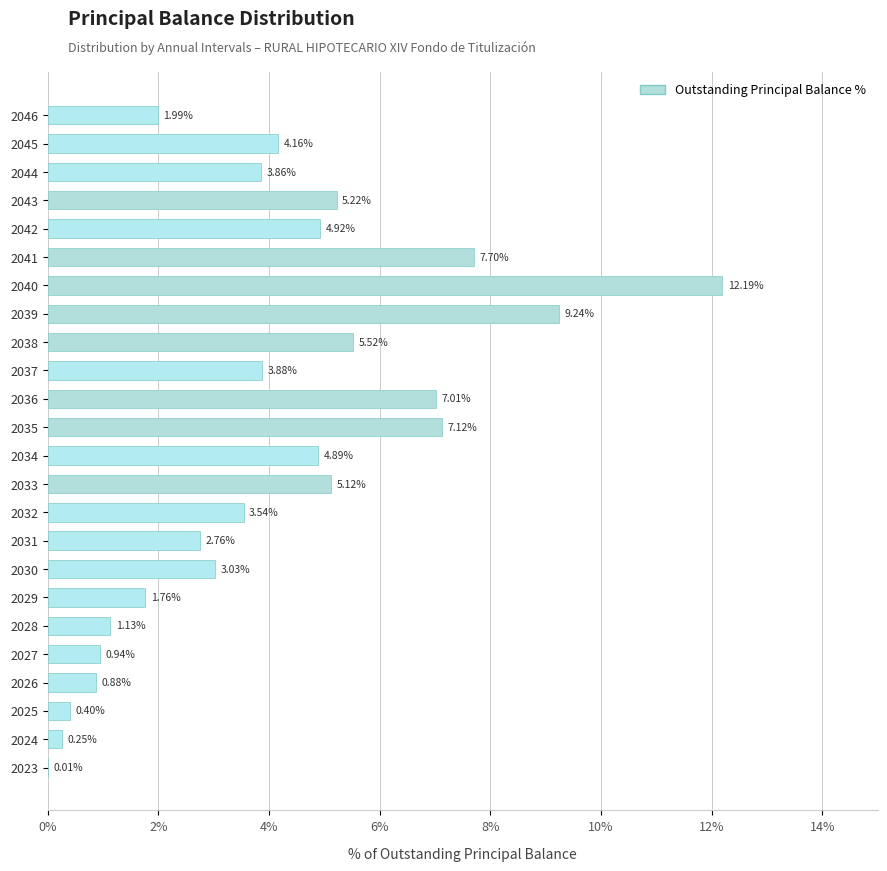

How many data points are above 3?

15